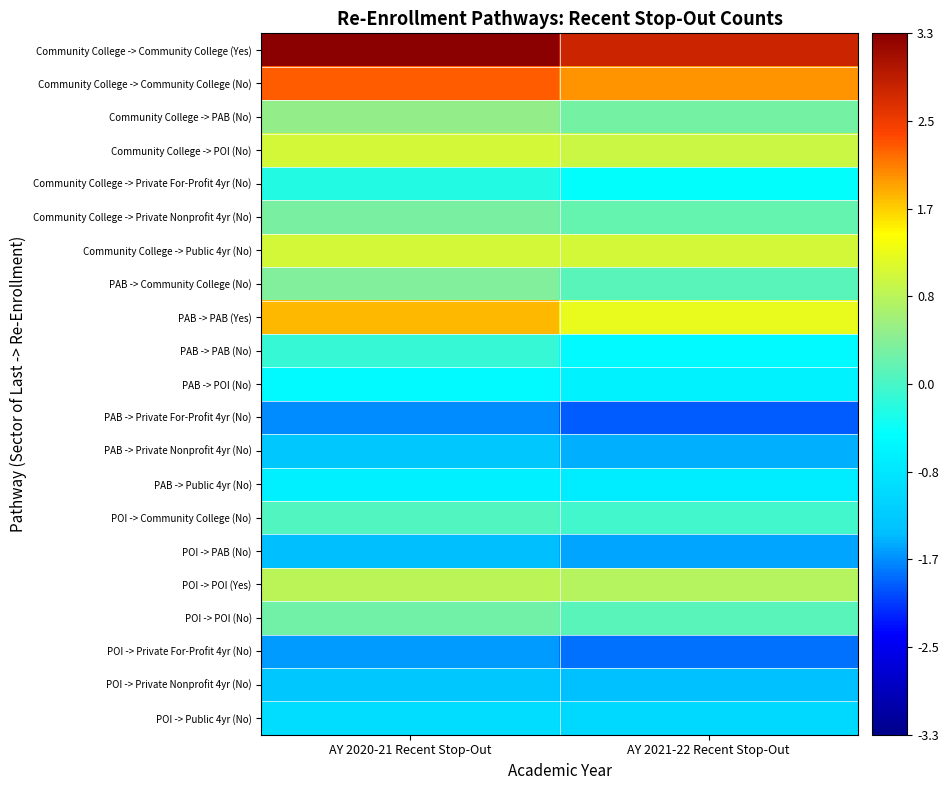

Reading right to left, extract all data points from this chart.

Community College -> Community College (Yes): AY 2021-22 Recent Stop-Out=2.8	AY 2020-21 Recent Stop-Out=3.3
Community College -> Community College (No): AY 2021-22 Recent Stop-Out=2.0	AY 2020-21 Recent Stop-Out=2.2
Community College -> PAB (No): AY 2021-22 Recent Stop-Out=0.3	AY 2020-21 Recent Stop-Out=0.5
Community College -> POI (No): AY 2021-22 Recent Stop-Out=1.0	AY 2020-21 Recent Stop-Out=1.0
Community College -> Private For-Profit 4yr (No): AY 2021-22 Recent Stop-Out=-0.5	AY 2020-21 Recent Stop-Out=-0.3
Community College -> Private Nonprofit 4yr (No): AY 2021-22 Recent Stop-Out=0.2	AY 2020-21 Recent Stop-Out=0.3
Community College -> Public 4yr (No): AY 2021-22 Recent Stop-Out=1.0	AY 2020-21 Recent Stop-Out=1.0
PAB -> Community College (No): AY 2021-22 Recent Stop-Out=0.1	AY 2020-21 Recent Stop-Out=0.4
PAB -> PAB (Yes): AY 2021-22 Recent Stop-Out=1.2	AY 2020-21 Recent Stop-Out=1.8
PAB -> PAB (No): AY 2021-22 Recent Stop-Out=-0.5	AY 2020-21 Recent Stop-Out=-0.1
PAB -> POI (No): AY 2021-22 Recent Stop-Out=-0.7	AY 2020-21 Recent Stop-Out=-0.5
PAB -> Private For-Profit 4yr (No): AY 2021-22 Recent Stop-Out=-1.9	AY 2020-21 Recent Stop-Out=-1.7
PAB -> Private Nonprofit 4yr (No): AY 2021-22 Recent Stop-Out=-1.5	AY 2020-21 Recent Stop-Out=-1.3
PAB -> Public 4yr (No): AY 2021-22 Recent Stop-Out=-0.7	AY 2020-21 Recent Stop-Out=-0.7
POI -> Community College (No): AY 2021-22 Recent Stop-Out=-0.0	AY 2020-21 Recent Stop-Out=0.1
POI -> PAB (No): AY 2021-22 Recent Stop-Out=-1.5	AY 2020-21 Recent Stop-Out=-1.4
POI -> POI (Yes): AY 2021-22 Recent Stop-Out=0.8	AY 2020-21 Recent Stop-Out=0.9
POI -> POI (No): AY 2021-22 Recent Stop-Out=0.1	AY 2020-21 Recent Stop-Out=0.3
POI -> Private For-Profit 4yr (No): AY 2021-22 Recent Stop-Out=-1.8	AY 2020-21 Recent Stop-Out=-1.6
POI -> Private Nonprofit 4yr (No): AY 2021-22 Recent Stop-Out=-1.4	AY 2020-21 Recent Stop-Out=-1.3
POI -> Public 4yr (No): AY 2021-22 Recent Stop-Out=-1.0	AY 2020-21 Recent Stop-Out=-1.0